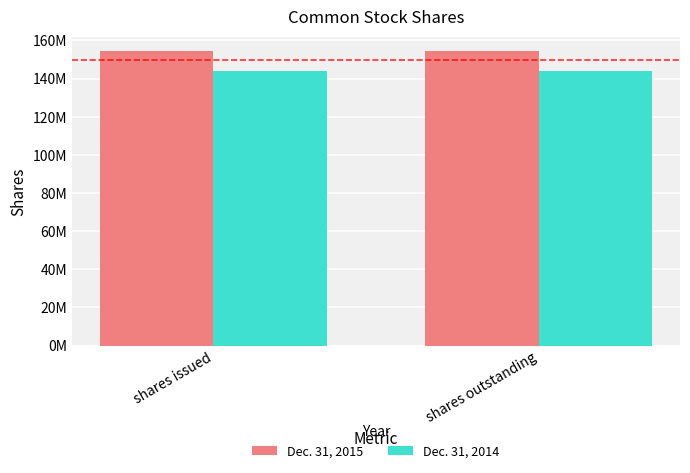

Which series has the largest range (max minus min)?

Dec. 31, 2015